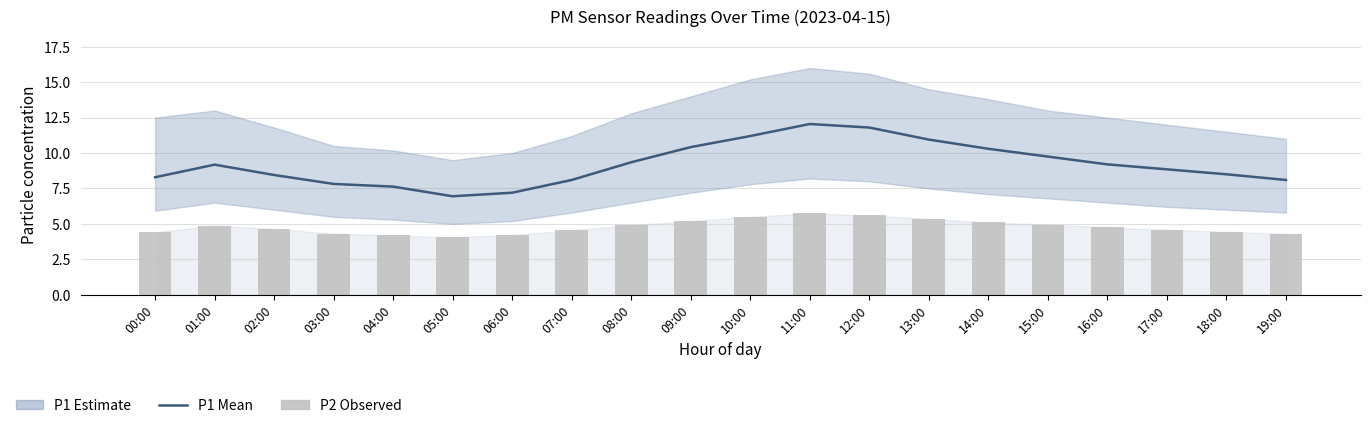

What is the difference between the maximum and second lowest values in the P2 (PM2.5) series?

1.6